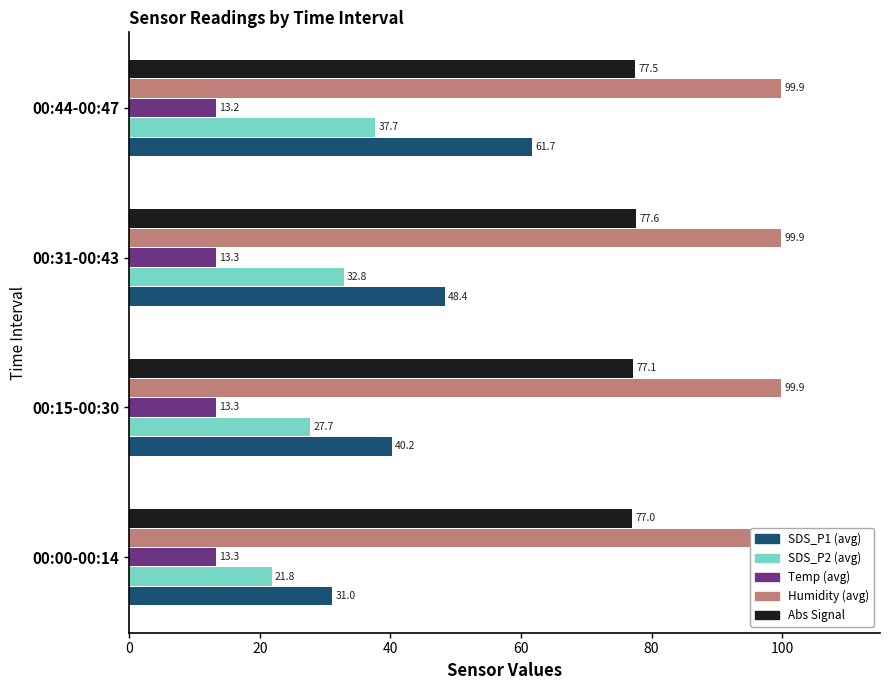

What is the value of the SDS_P1 (avg) bar at the 2nd from the left?

40.2